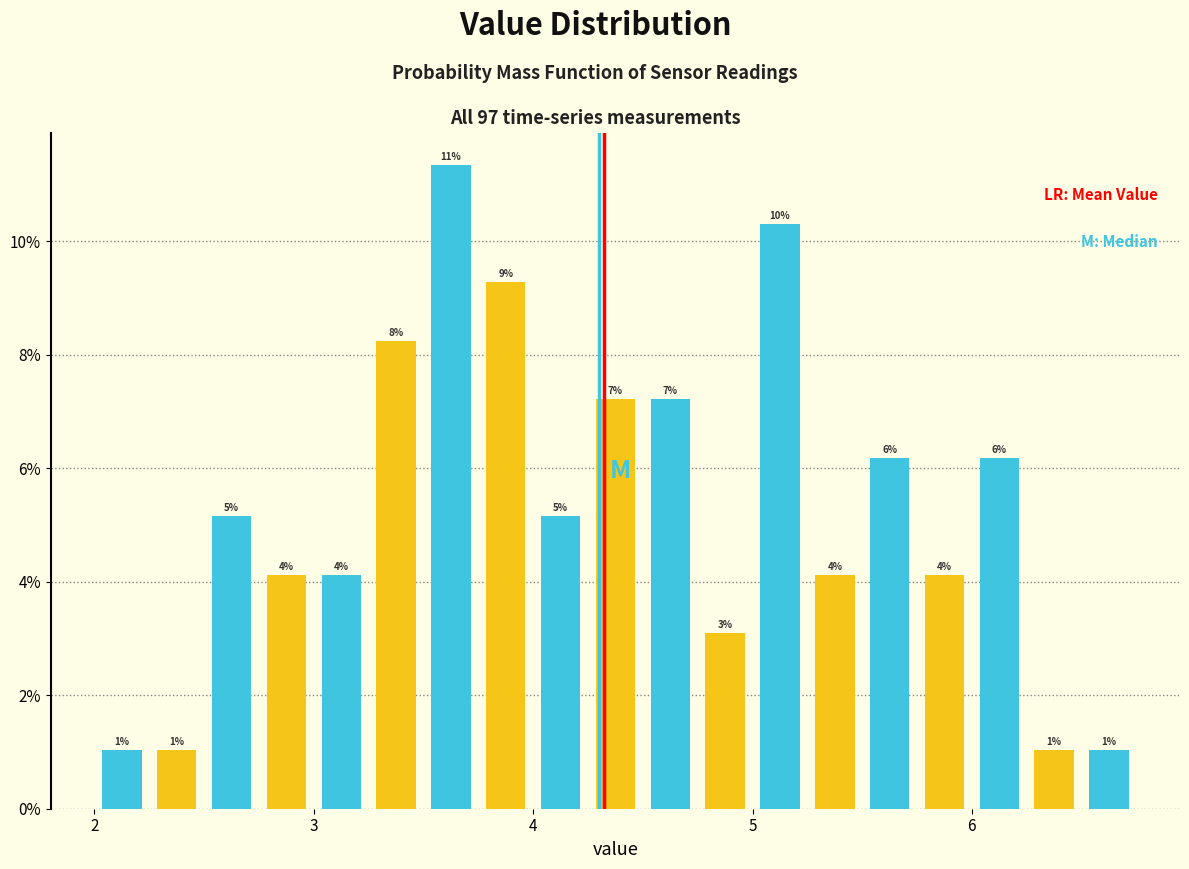

Read against the x-axis, roughly where is the centre of the tallest bar?

3.6